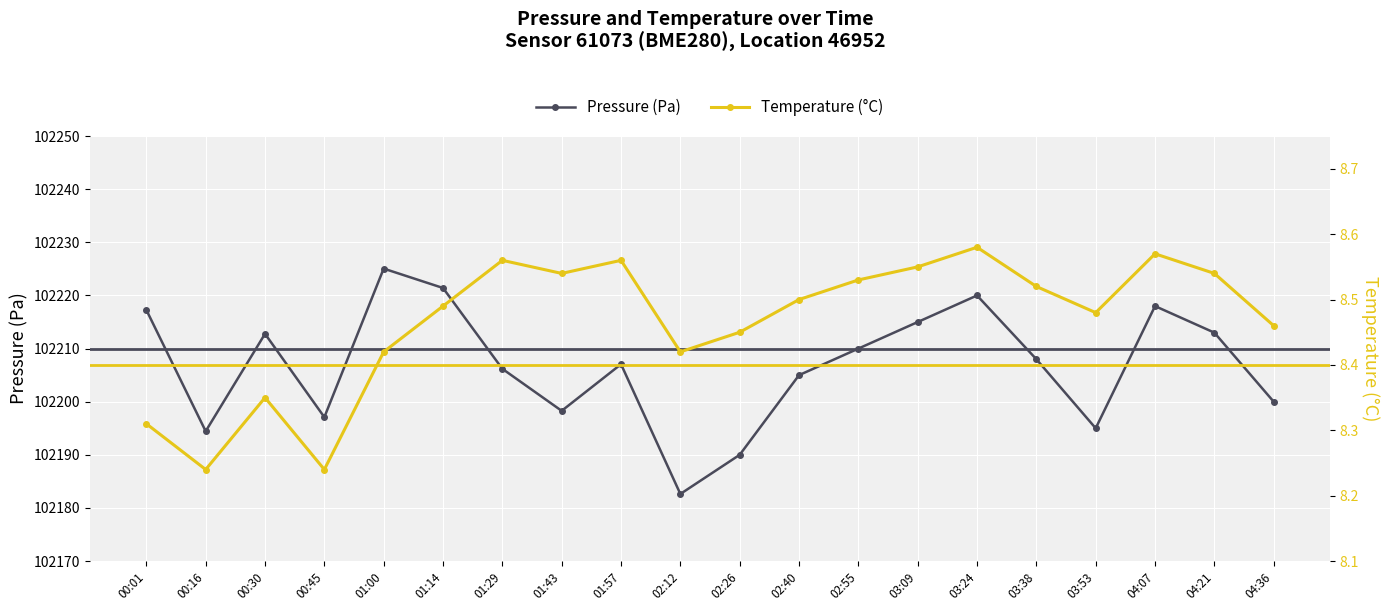

Reading left to right, transcribe all the data shown in this chart.

pressure: 102217.3	102194.4	102212.8	102197.1	102225.1	102221.4	102206.2	102198.3	102207.1	102182.6	102190.0	102205.0	102210.0	102215.0	102220.0	102208.0	102195.0	102218.0	102213.0	102200.0
temperature: 8.3	8.2	8.3	8.2	8.4	8.5	8.6	8.5	8.6	8.4	8.4	8.5	8.5	8.6	8.6	8.5	8.5	8.6	8.5	8.5